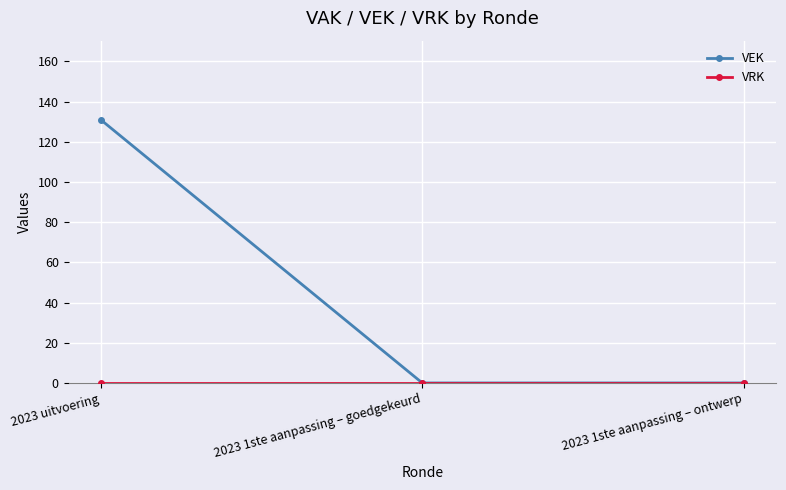

What is the maximum value shown in the chart?

131